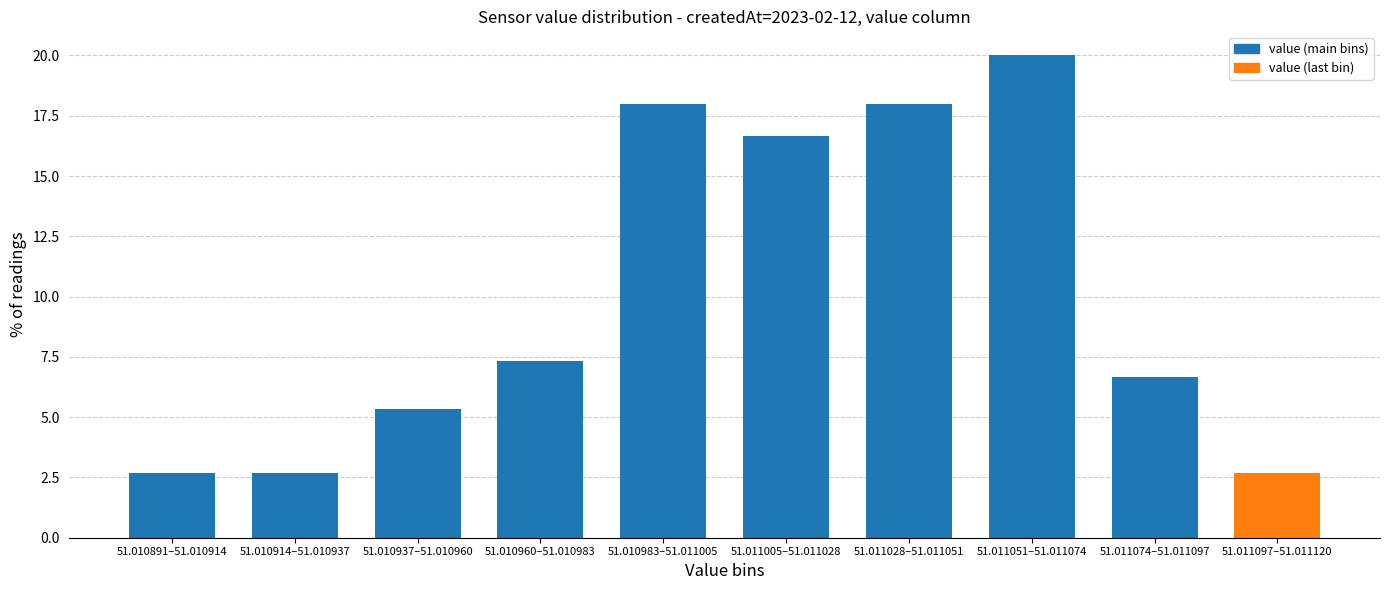

Reading left to right, list all the values displayed in this chart.

51.010891–51.010914=2.7	51.010914–51.010937=2.7	51.010937–51.010960=5.3	51.010960–51.010983=7.3	51.010983–51.011005=18.0	51.011005–51.011028=16.7	51.011028–51.011051=18.0	51.011051–51.011074=20.0	51.011074–51.011097=6.7	51.011097–51.011120=2.7